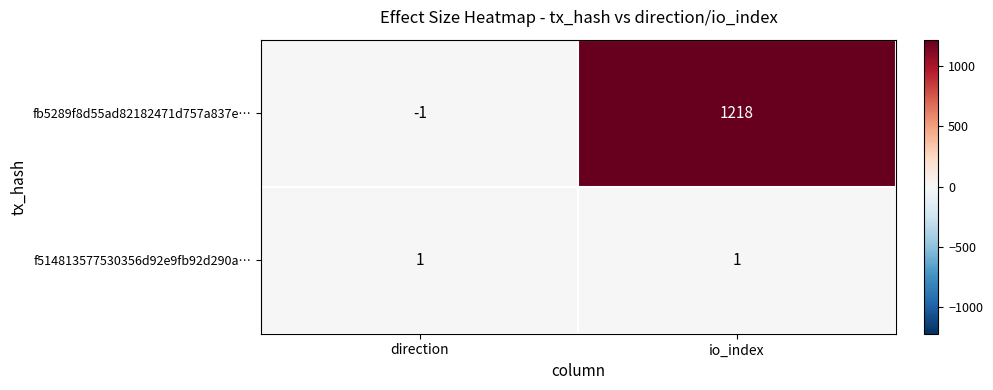

What is the sum of the fb5289f8d55ad82182471d757a837e… values at io_index and direction?

1217